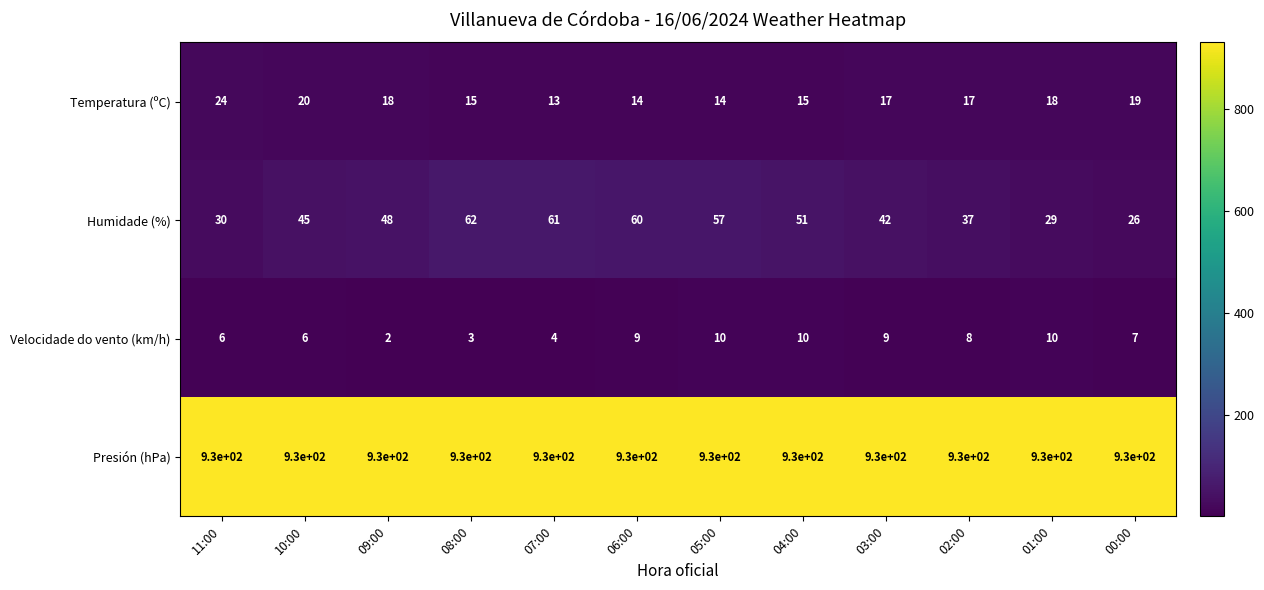

What is the maximum value shown in the chart?

930